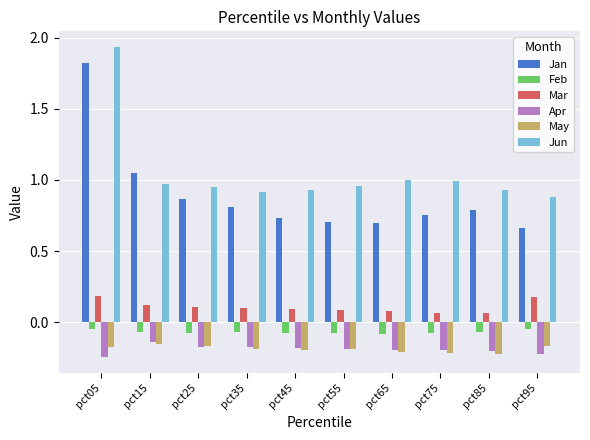

At how many categories does at least one series exceed 0?

10